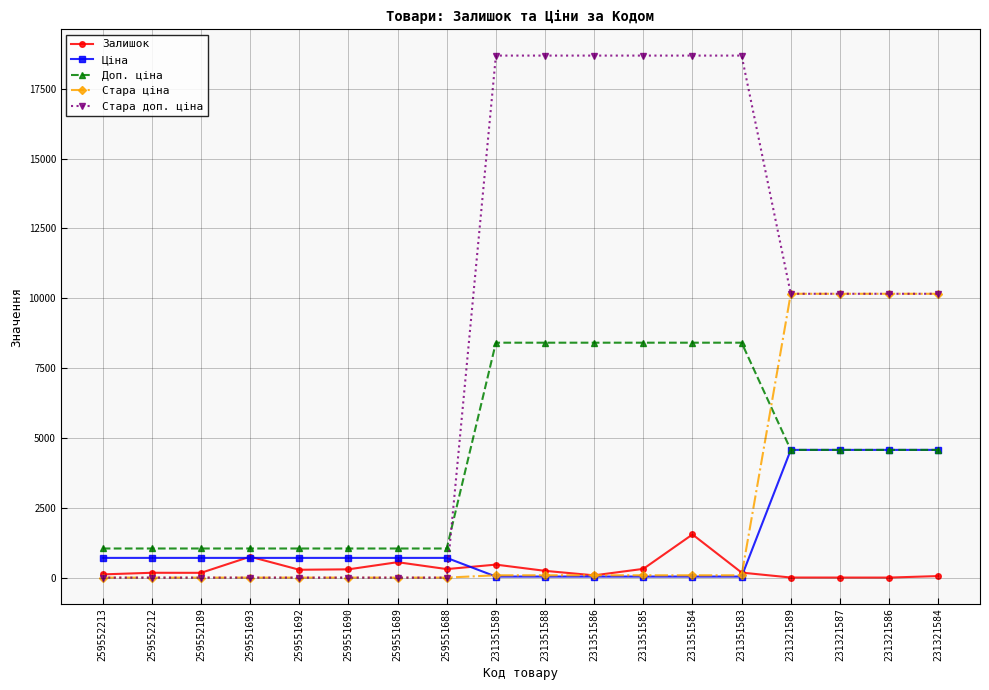

What is the difference between the highest and lowest values at 231321589?

10155.6